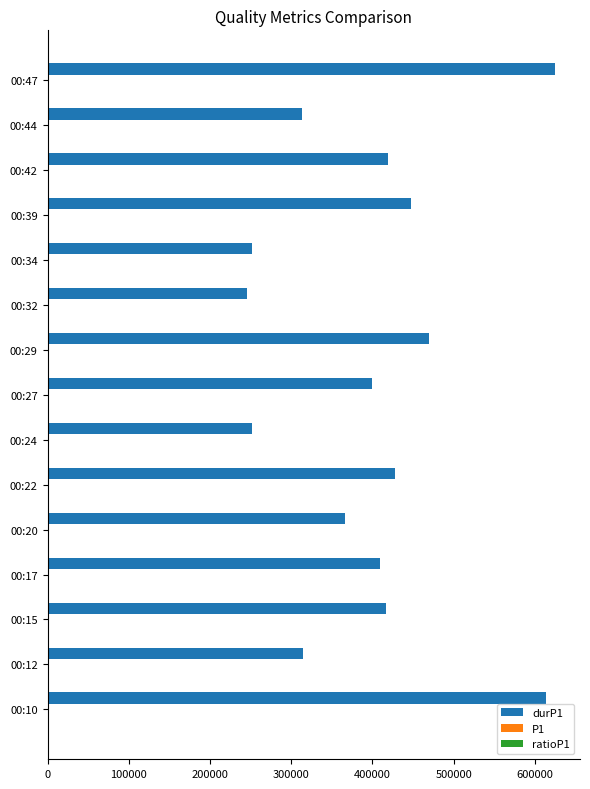

What is the greatest value displayed?

624271.0